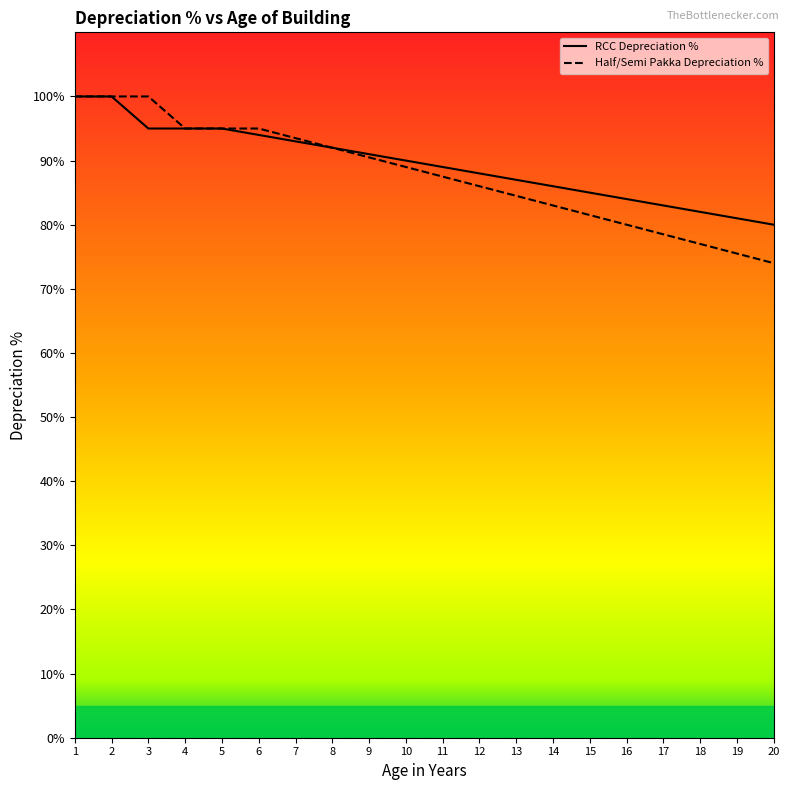

What is the sum of the RCC Depreciation % values at 8 and 12?

180.0